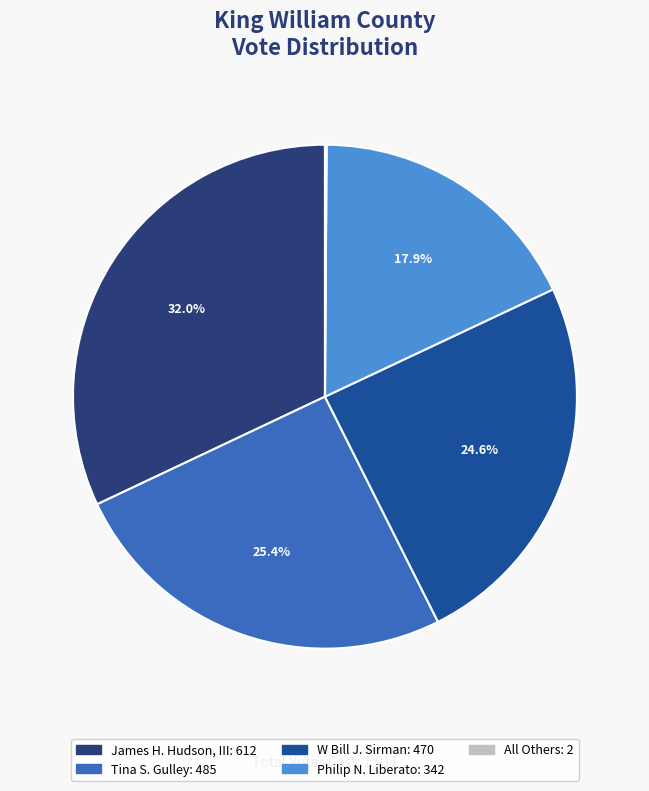

Is there any slice that represents more than half of the pie?

No